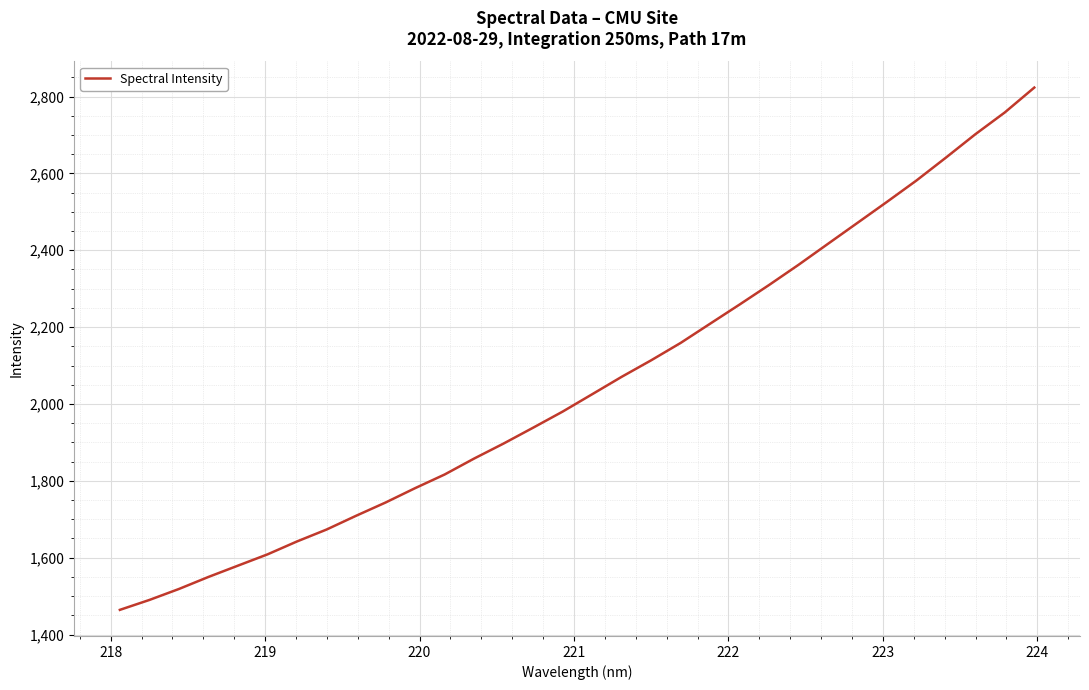

What is the maximum value shown in the chart?

2823.3